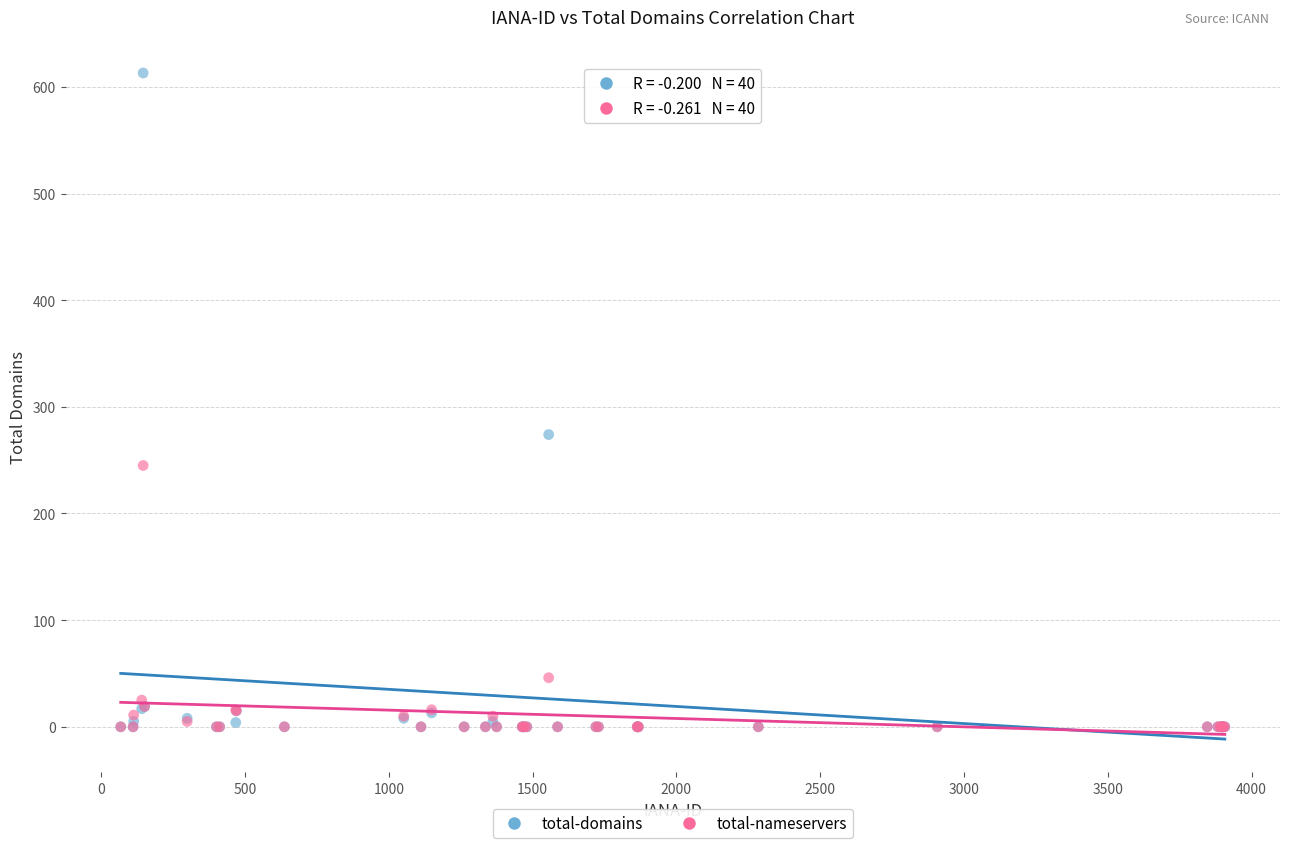

Which series has the largest Y range (max minus min)?

total-domains